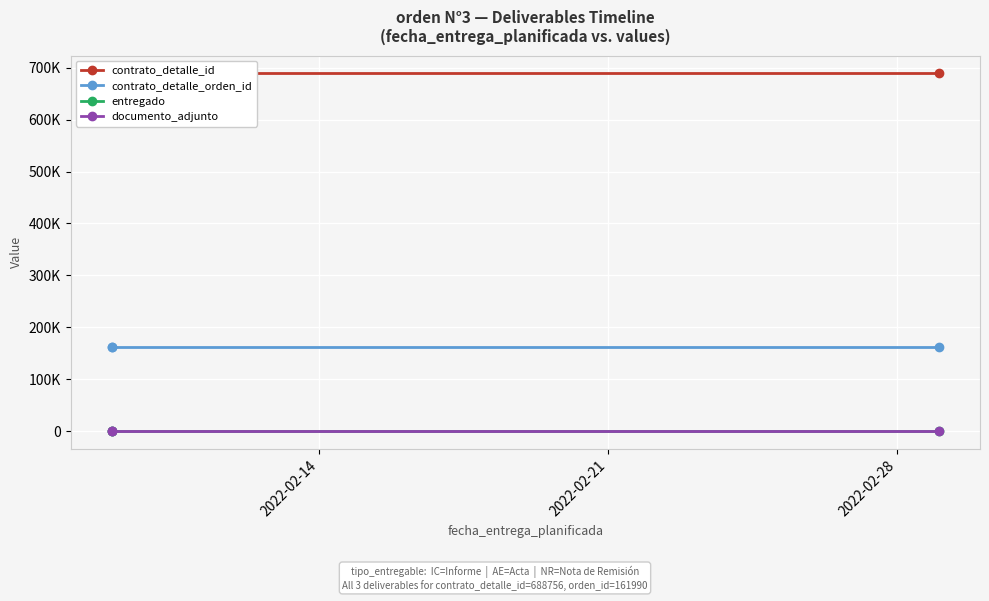

Is the value of contrato_detalle_id at 2022-02-28 greater than the value of documento_adjunto at 2022-02-21?

Yes